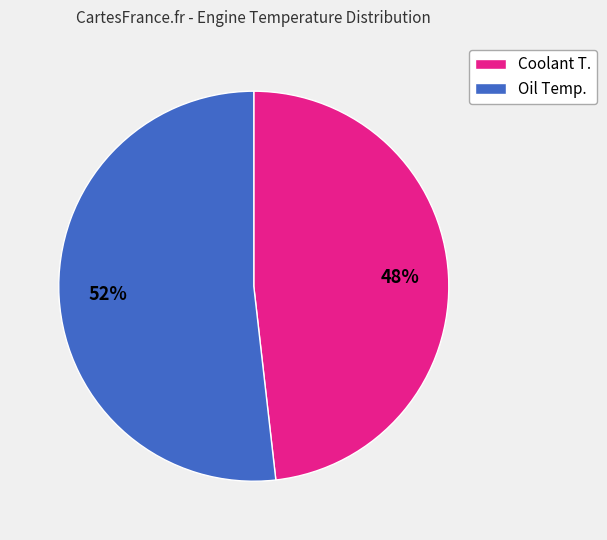

Which slice represents more than half of the pie?

Oil Temp.